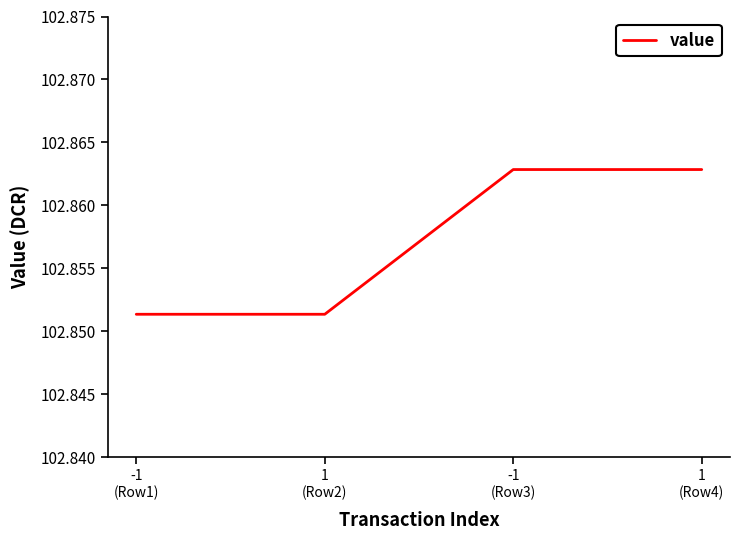

Approximately how many times larger is the value at 1
(Row4) compared to -1
(Row3)?

1.0